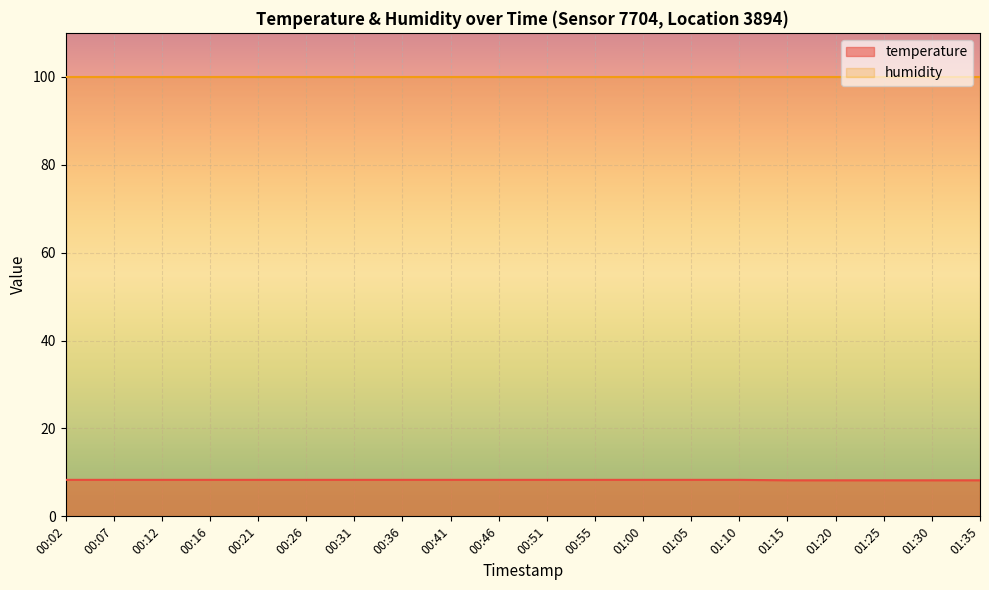

What is the change in value from 01:00 to 01:20?

-0.1